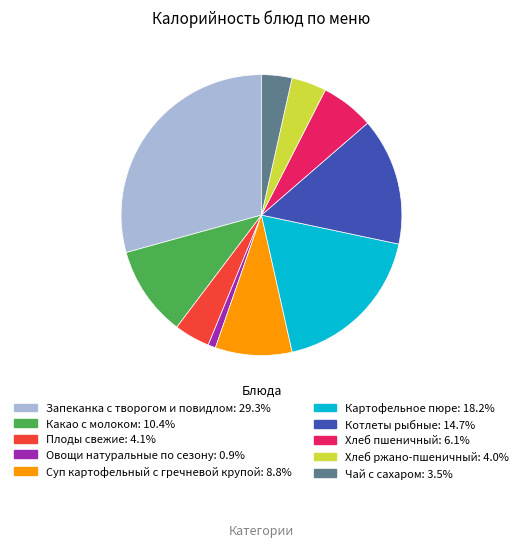

True or false: Овощи натуральные по сезону accounts for 9% of the total.

False